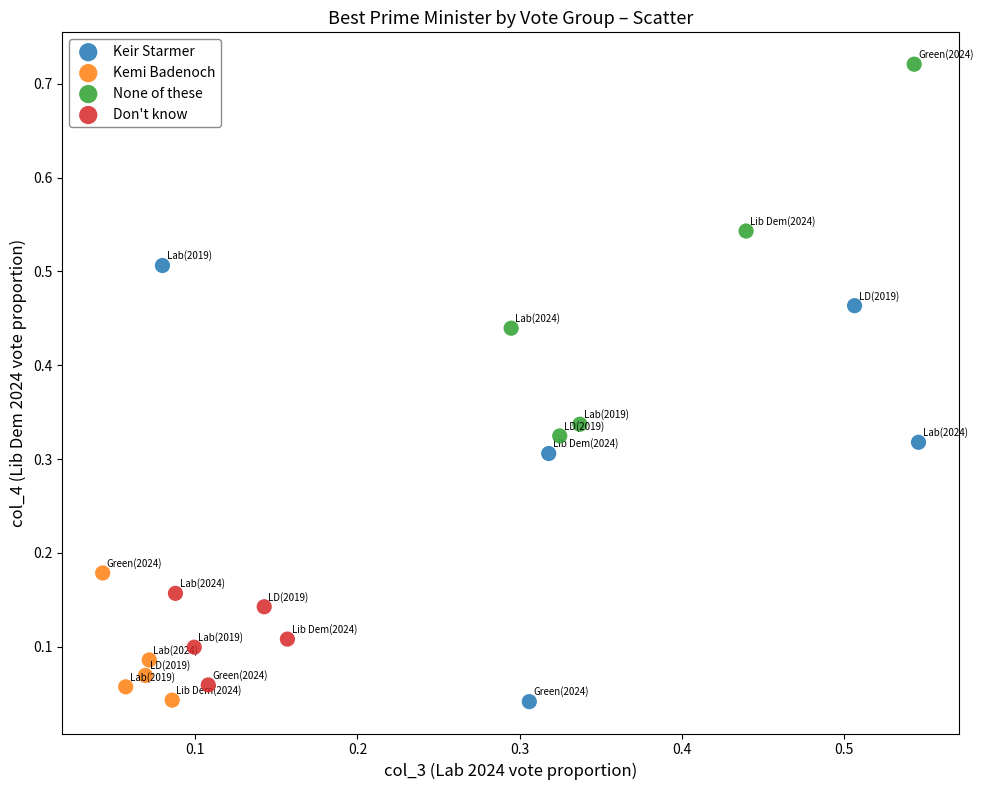

Which series has the widest spread of Y values?

Keir Starmer